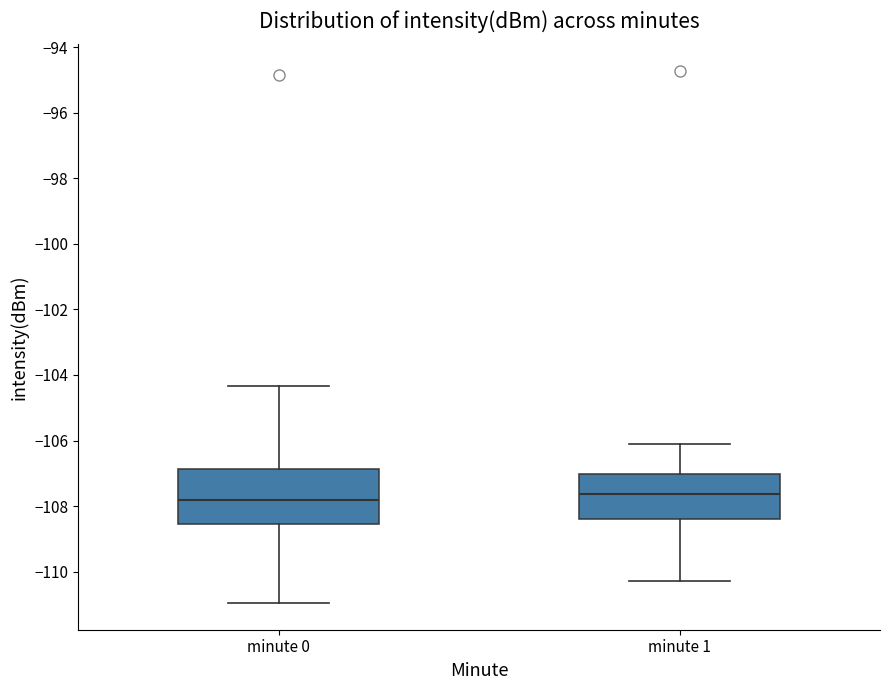

Comparing the boxes themselves (not the whiskers), which one is the tallest?

minute 0